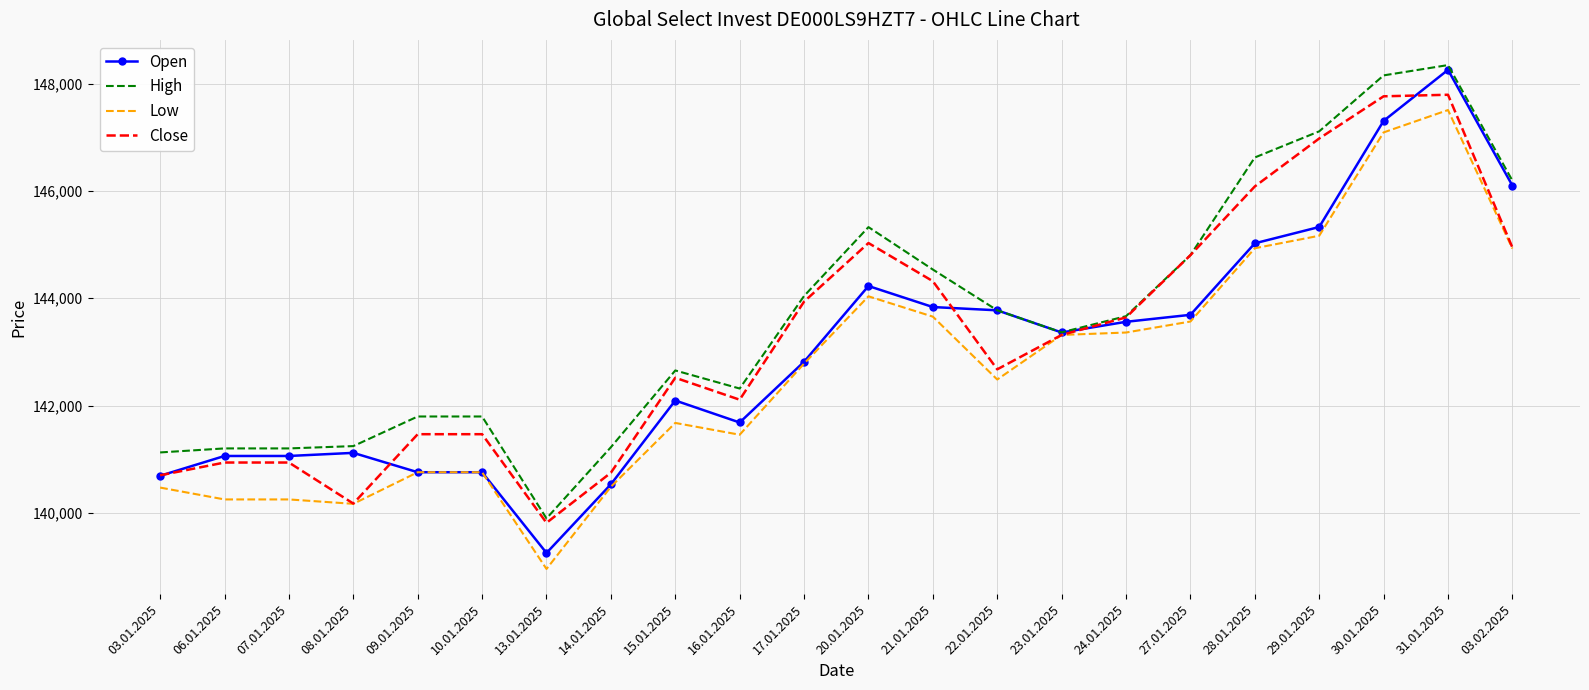

What value does the High series have at 20.01.2025, to the nearest 50?

145350